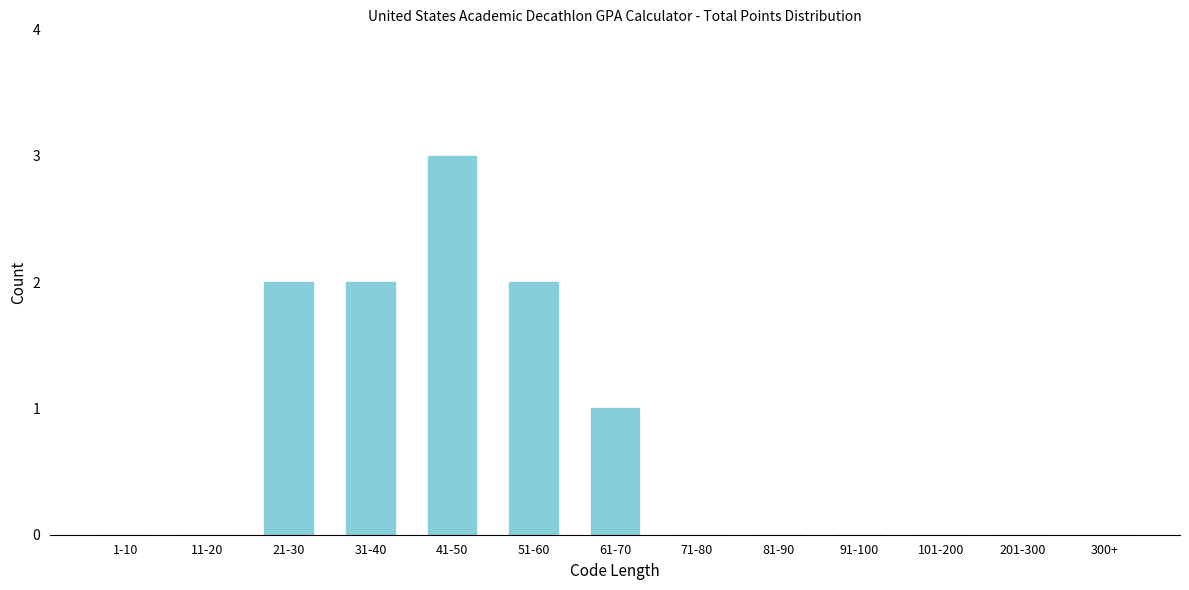

Reading left to right, transcribe all the data shown in this chart.

1-10=0	11-20=0	21-30=2	31-40=2	41-50=3	51-60=2	61-70=1	71-80=0	81-90=0	91-100=0	101-200=0	201-300=0	300+=0